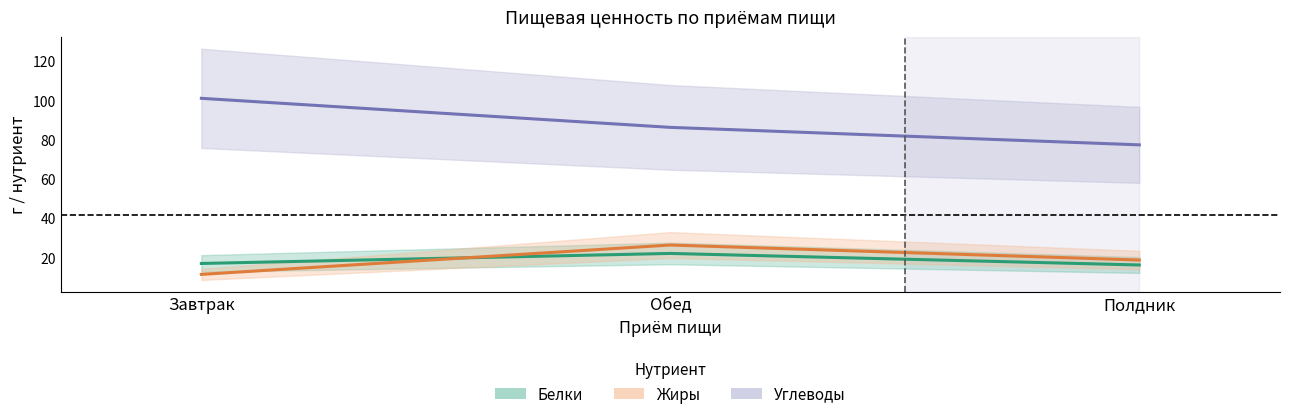

What is the maximum value shown in the chart?

101.0